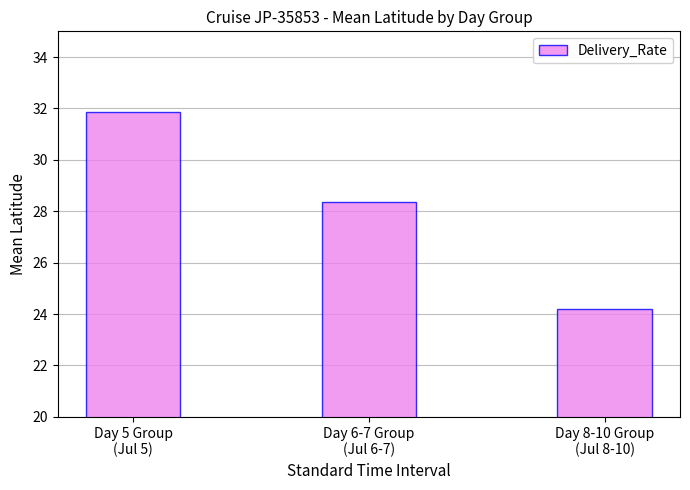

Rank the categories by value from highest to lowest.

Day 5 Group
(Jul 5), Day 6-7 Group
(Jul 6-7), Day 8-10 Group
(Jul 8-10)